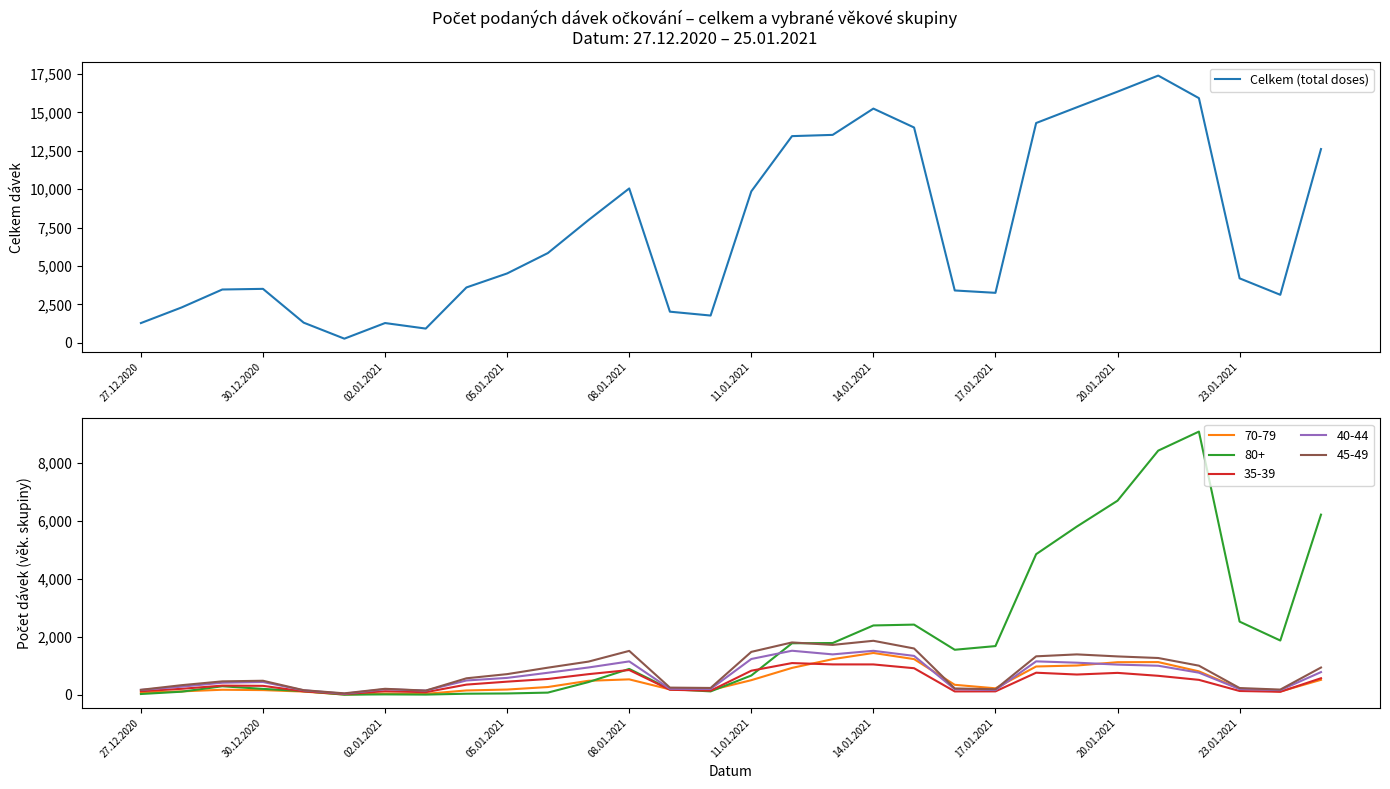

The value of Celkem (total doses) at 30.12.2020 is 3513. True or false?

True